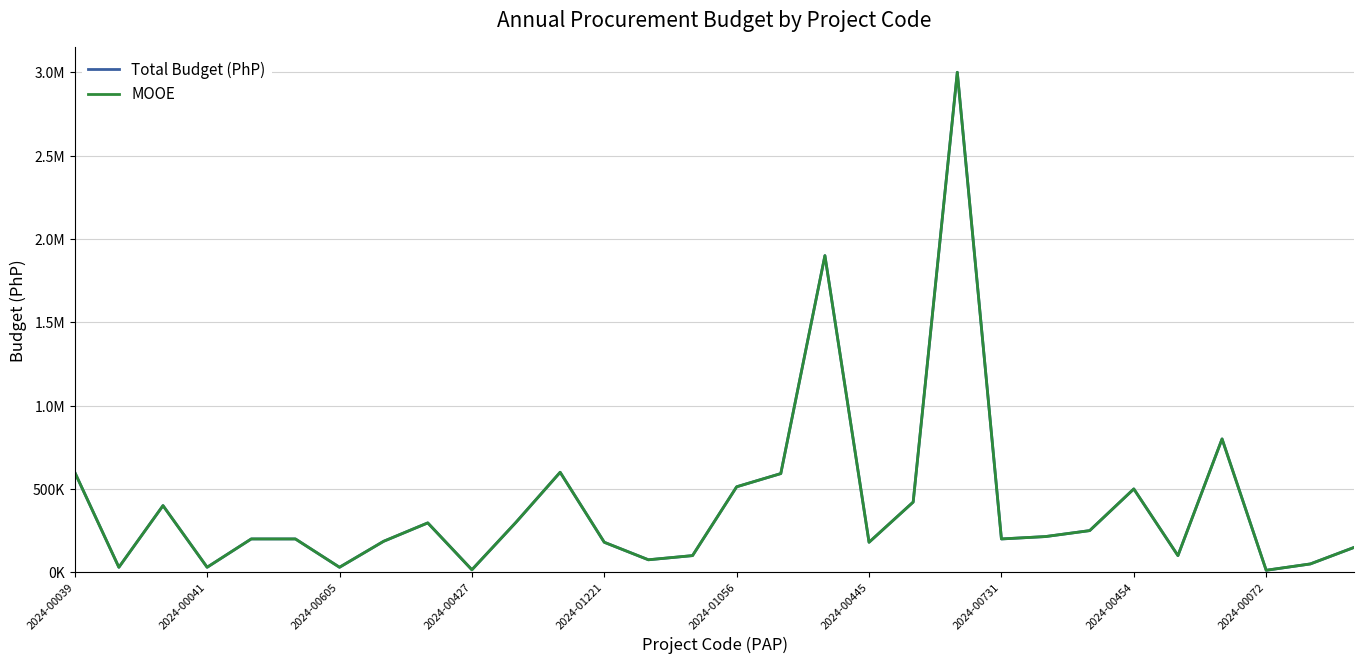

True or false: MOOE and Total Budget (PhP) intersect in this chart.

False